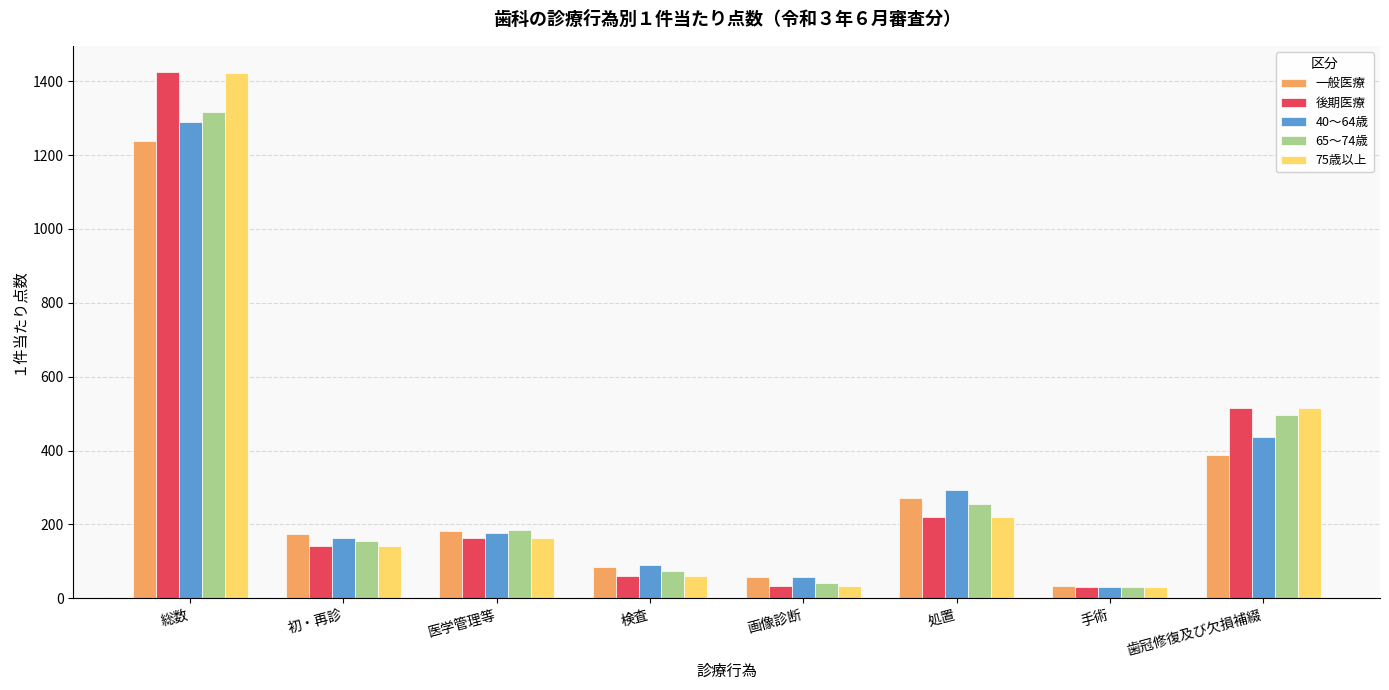

What is the label of the 6th bar from the right?

医学管理等